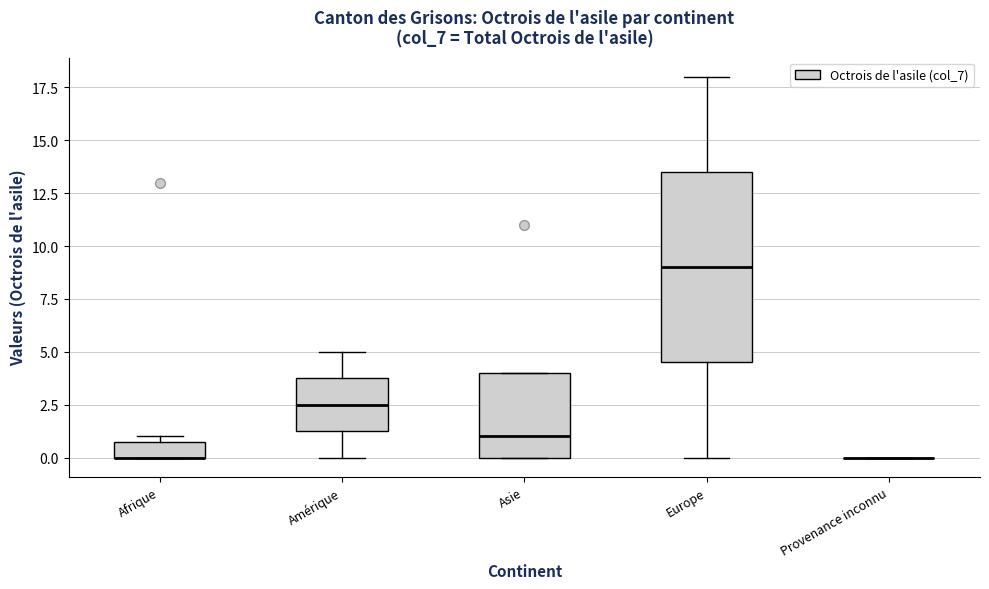

Reading left to right, read every box against the y-axis: the position of its median line, the range the box covers, and the ends of its whiskers. The values are not printed on the chart, so give them approximately, as read against the axis.

Afrique: median 0.0 (drawn on the box's lower edge), box 0.0 to 1.0, whiskers 0.0 to 1.0 (just above the box's upper edge)
Amérique: median 2.5, box 1.5 to 4.0, whiskers 0.0 to 5.0
Asie: median 1.0, box 0.0 to 4.0, whiskers 0.0 to 4.0
Europe: median 9.0, box 4.5 to 13.5, whiskers 0.0 to 18.0
Provenance inconnu: box collapsed to a line at 0.0, whiskers 0.0 to 0.0